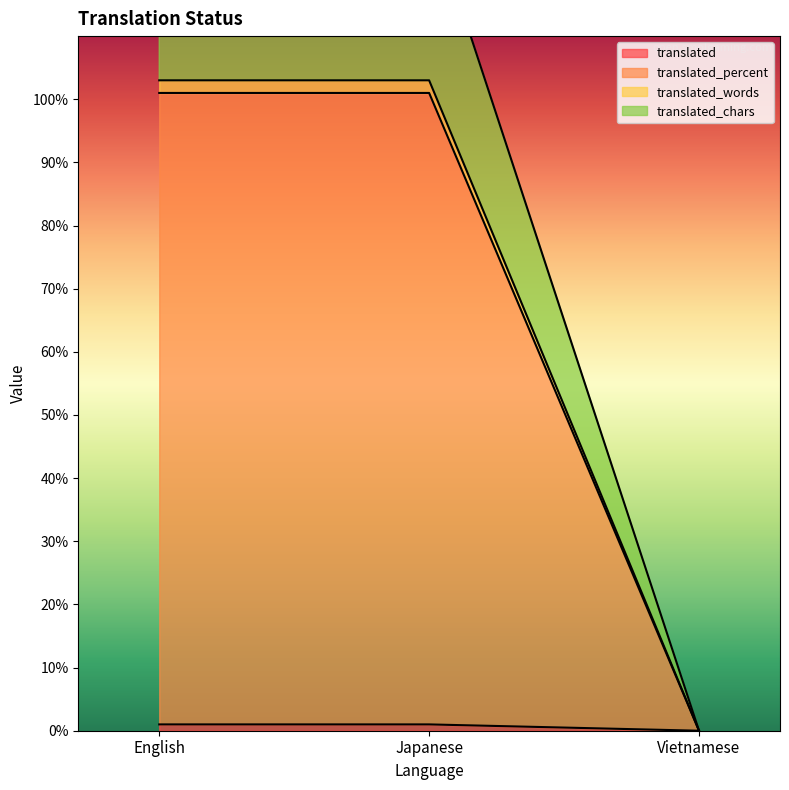

At how many categories does at least one series exceed 46?

2